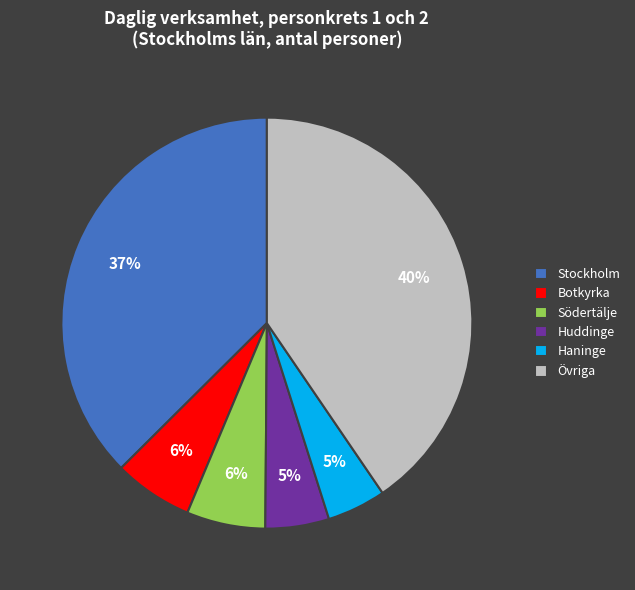

True or false: Södertälje accounts for 6% of the total.

True